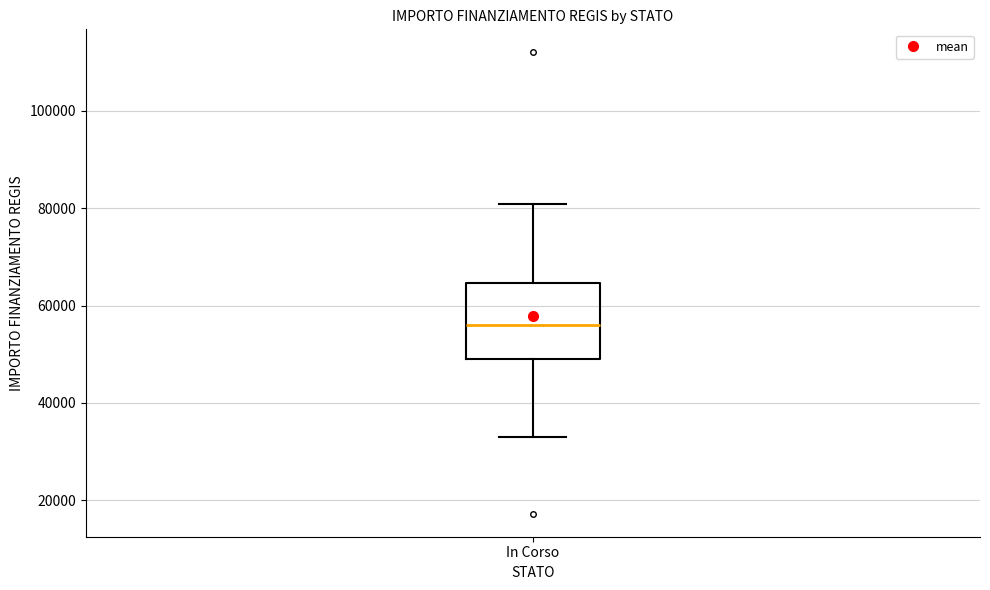

Read this box plot against the y-axis: the position of the median line, the range covered by the box, and the ends of both whiskers. The values are not printed on the chart, so give them approximately, as read against the axis.

median 56000, box 50000 to 64000, whiskers 32000 to 80000